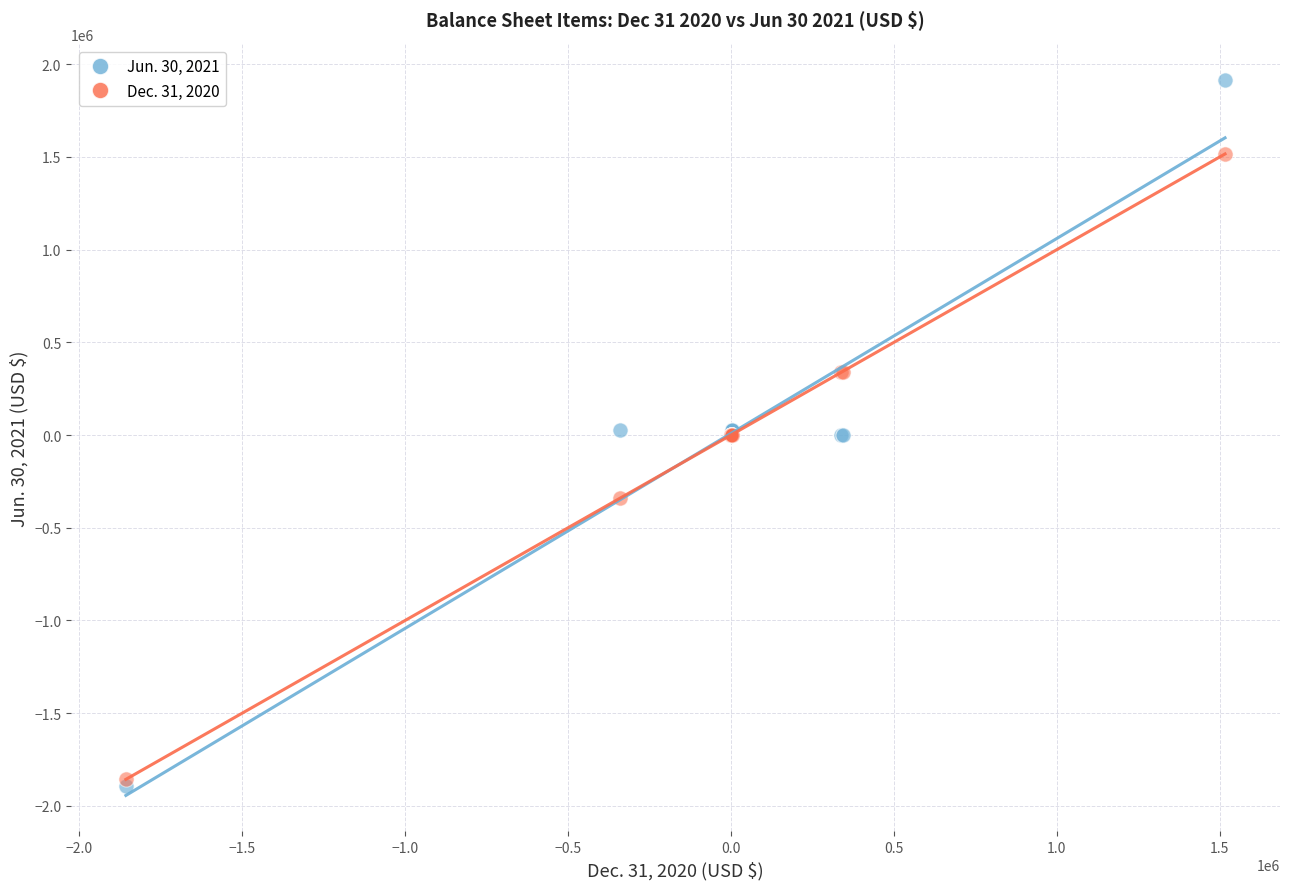

Which series reaches the minimum Y coordinate?

Jun. 30, 2021